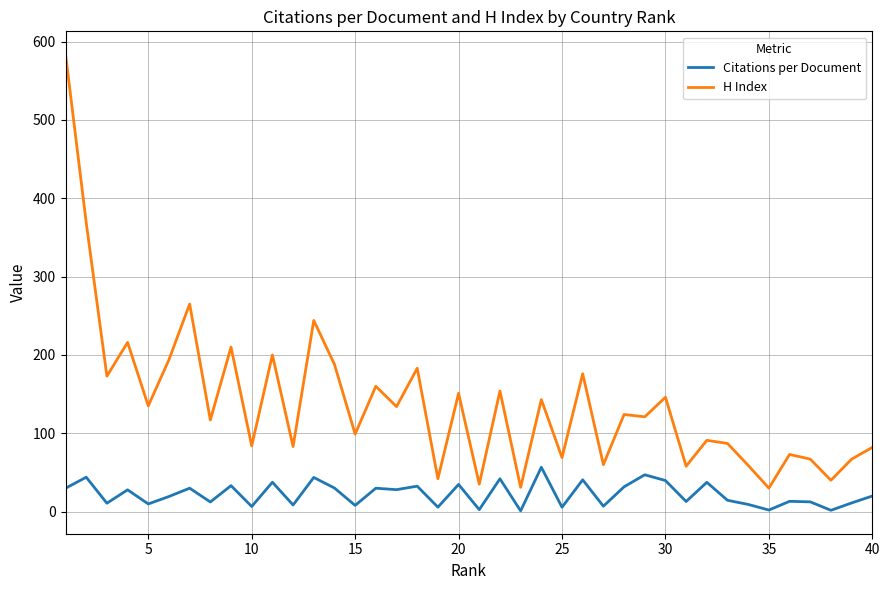

What is the difference between the maximum and minimum values in the H Index series?

554.0